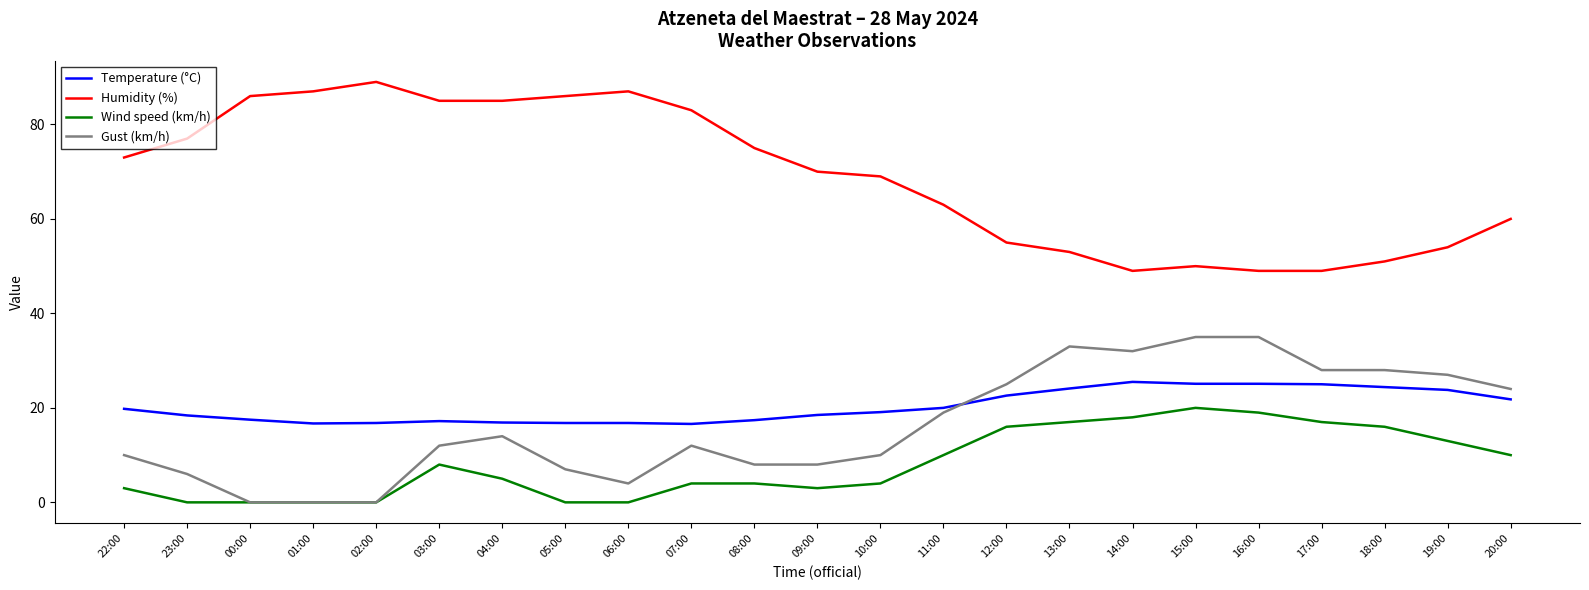

What is the spread (max minus min) of values at 18:00?

35.0